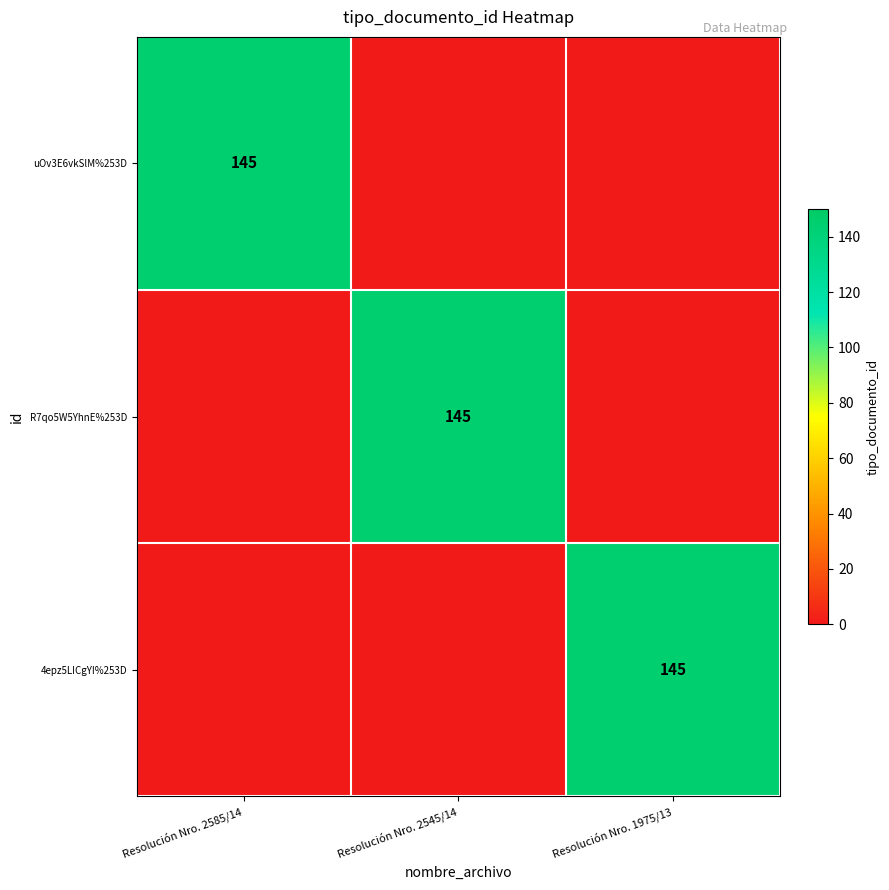

Is it true that 4epz5LICgYI%253D equals 145 at Resolución Nro. 1975/13?

True